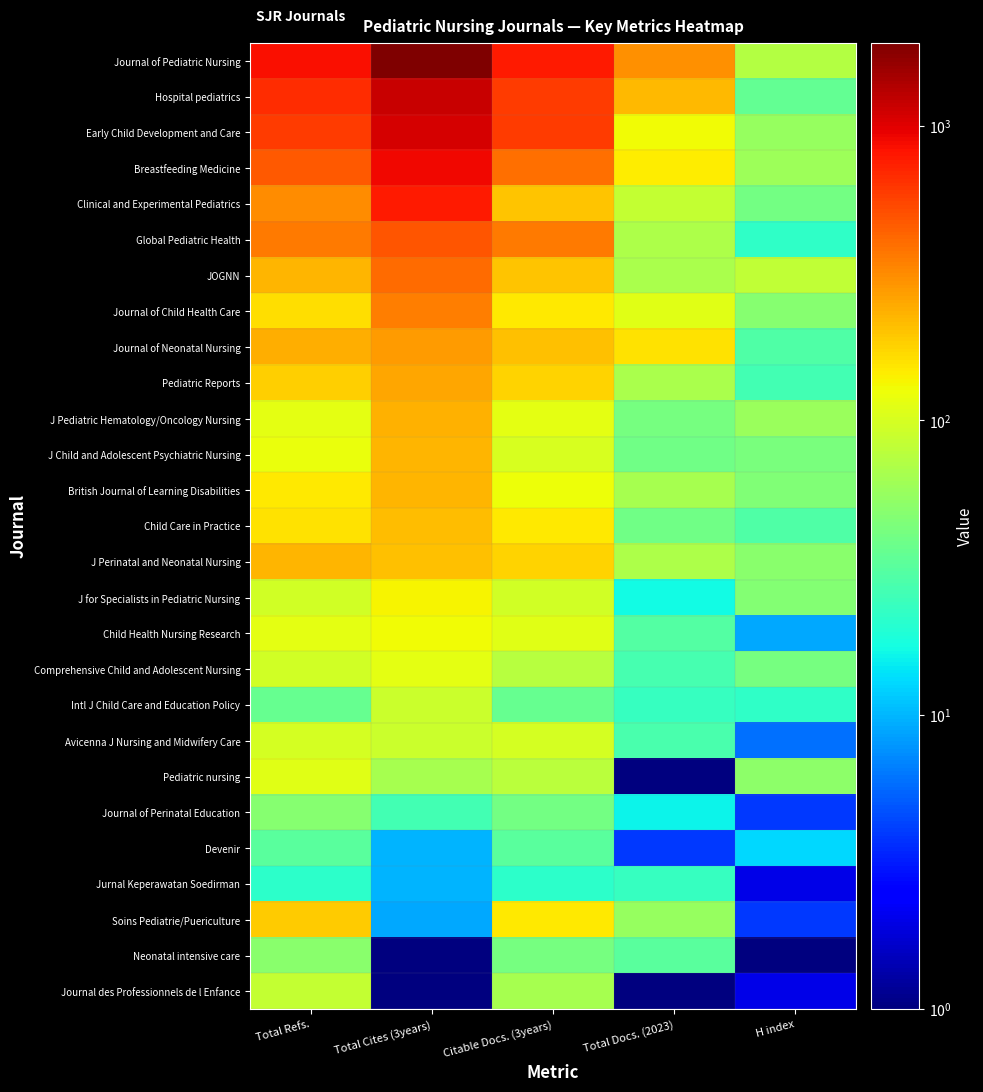

How many data points does each series have?

5